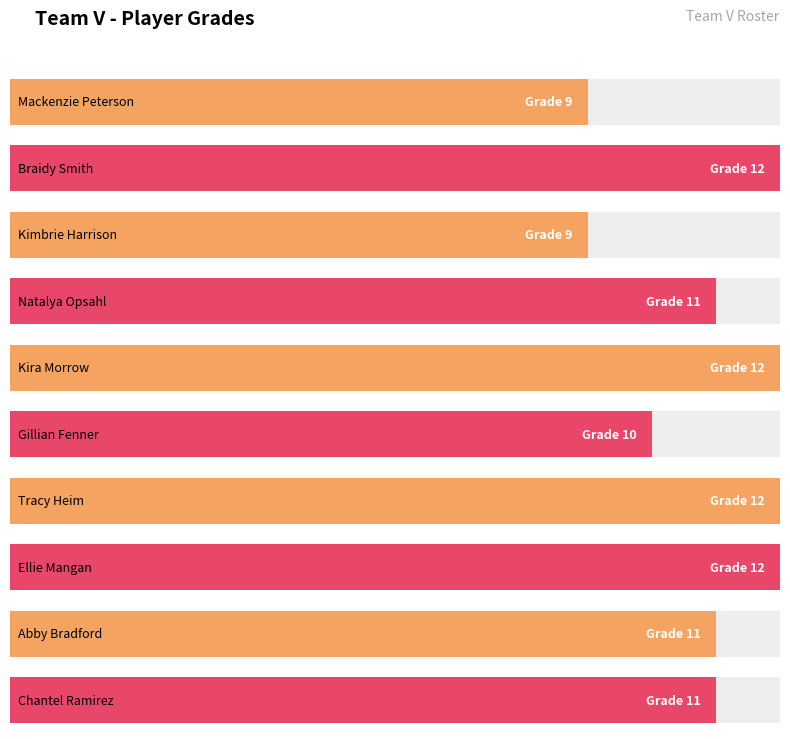

What is the difference between the second highest and minimum values?

3